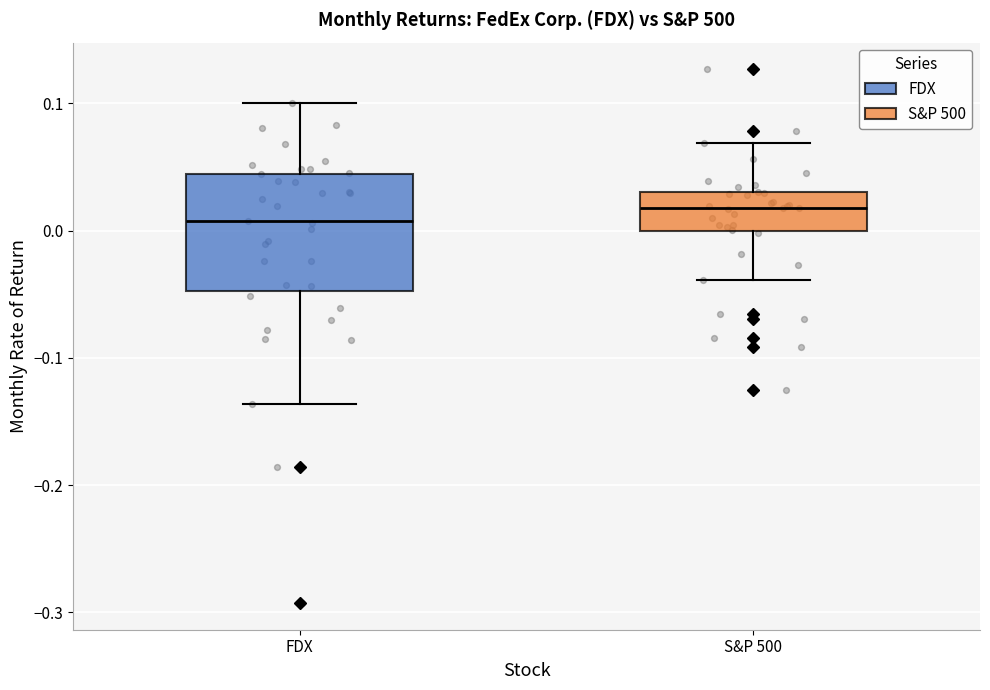

Reading left to right, transcribe this box plot: for each box, give where its median line is, the range the box spans, and where its two whiskers end, as read against the y-axis. The values are not printed on the chart, so give them approximately, as read against the axis.

FDX: median 0.01, box -0.05 to 0.04, whiskers -0.14 to 0.10
S&P 500: median 0.02, box 0.00 to 0.03, whiskers -0.04 to 0.07